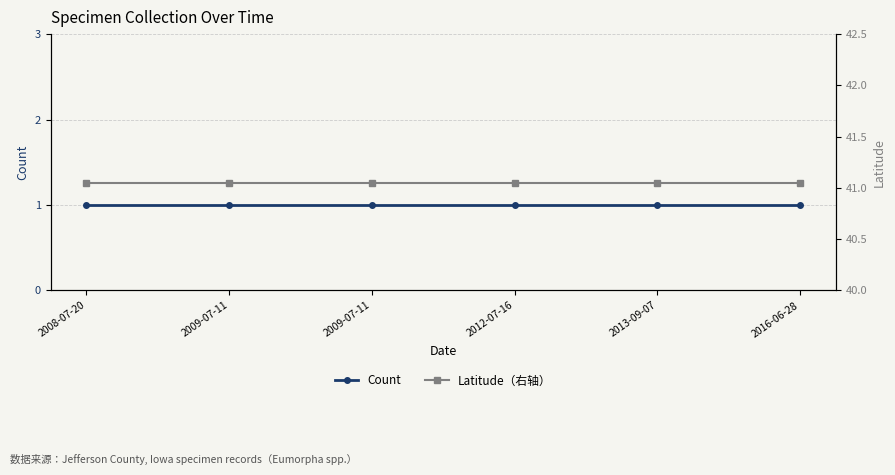

True or false: Latitude（右轴） and Count intersect in this chart.

False